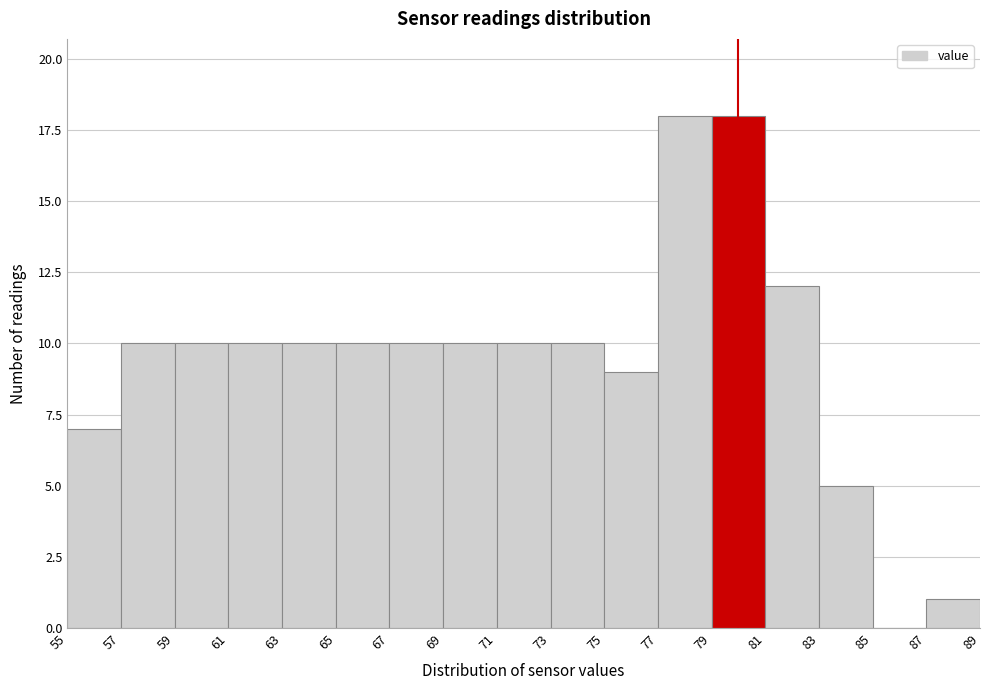

Reading left to right, list every bar in this chart as the range it spans on the x-axis followed by its height. The values are not printed on the chart, so give them approximately, as read against the axis.

55 to 57: 7
57 to 59: 10
59 to 61: 10
61 to 63: 10
63 to 65: 10
65 to 67: 10
67 to 69: 10
69 to 71: 10
71 to 73: 10
73 to 75: 10
75 to 77: 9
77 to 79: 18
79 to 81: 18
81 to 83: 12
83 to 85: 5
85 to 87: 0
87 to 89: 1